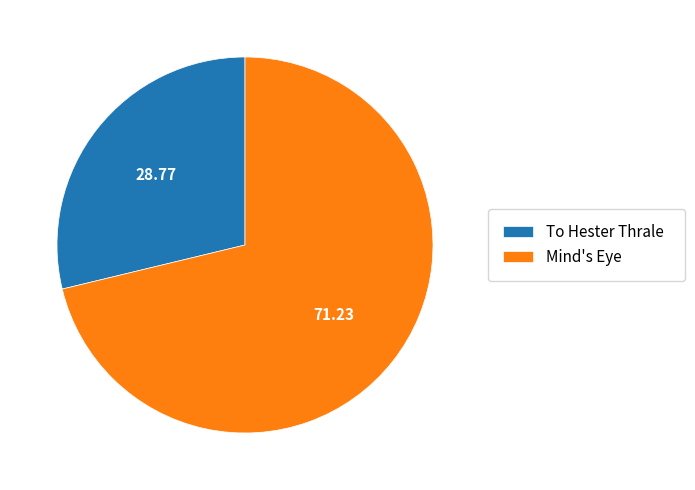

What is the largest slice in the pie chart?

Mind's Eye